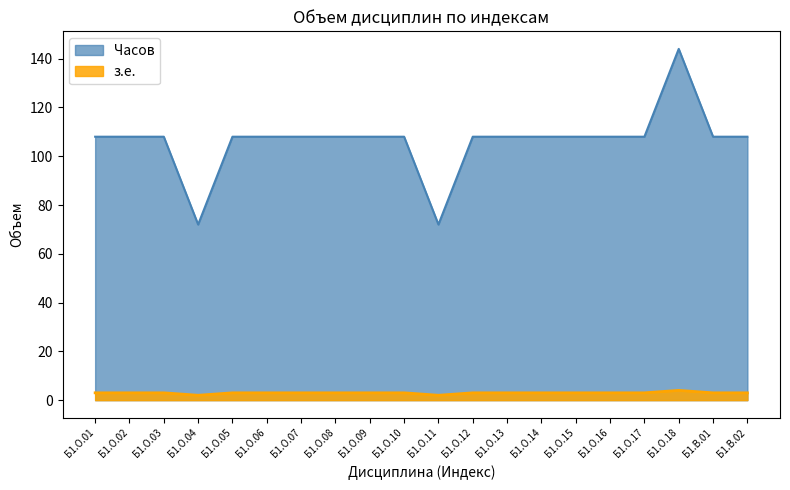

Reading left to right, extract all data points from this chart.

з.е.: Б1.О.01=3	Б1.О.02=3	Б1.О.03=3	Б1.О.04=2	Б1.О.05=3	Б1.О.06=3	Б1.О.07=3	Б1.О.08=3	Б1.О.09=3	Б1.О.10=3	Б1.О.11=2	Б1.О.12=3	Б1.О.13=3	Б1.О.14=3	Б1.О.15=3	Б1.О.16=3	Б1.О.17=3	Б1.О.18=4	Б1.В.01=3	Б1.В.02=3
Часов: Б1.О.01=108	Б1.О.02=108	Б1.О.03=108	Б1.О.04=72	Б1.О.05=108	Б1.О.06=108	Б1.О.07=108	Б1.О.08=108	Б1.О.09=108	Б1.О.10=108	Б1.О.11=72	Б1.О.12=108	Б1.О.13=108	Б1.О.14=108	Б1.О.15=108	Б1.О.16=108	Б1.О.17=108	Б1.О.18=144	Б1.В.01=108	Б1.В.02=108